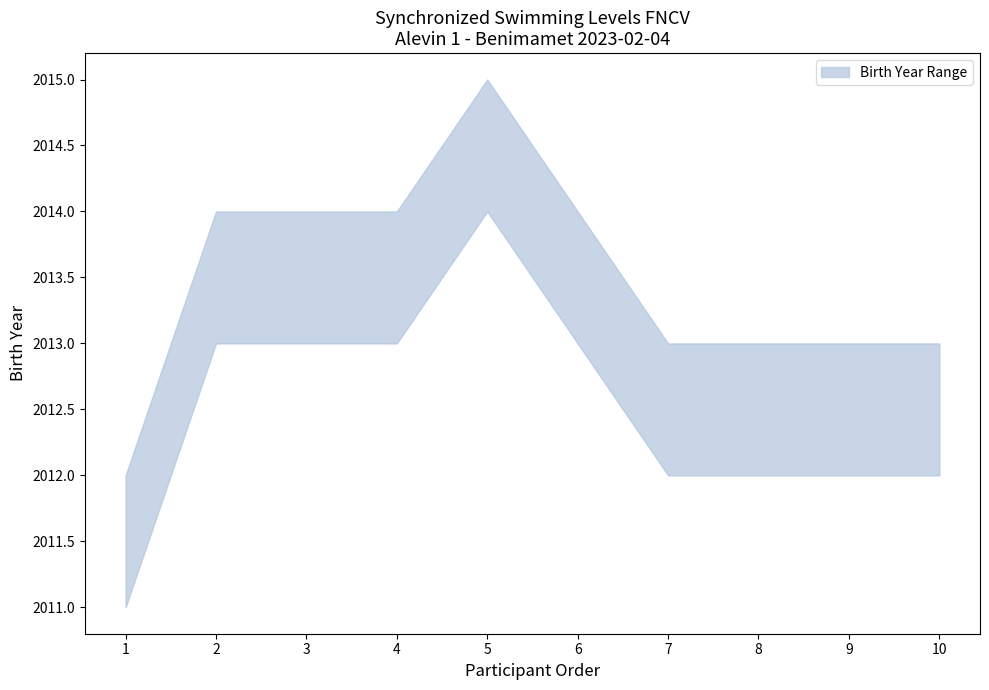

How many points are higher than both their immediate neighbors (excluding endpoints)?

1